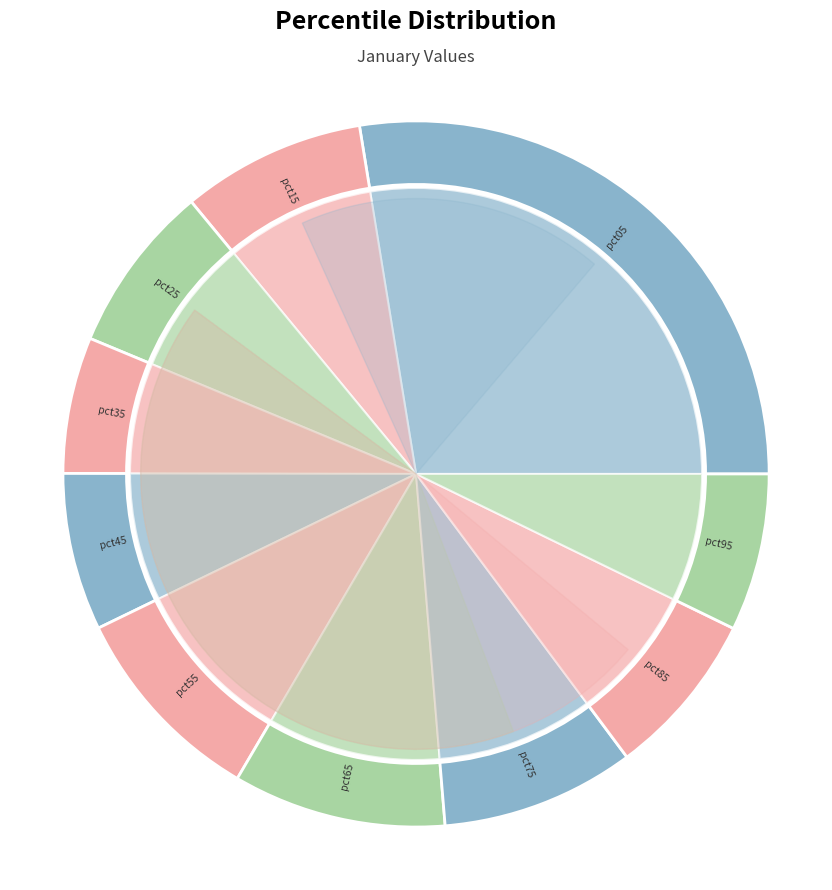

What percentage is the pct85 slice, to the nearest percent?

8%